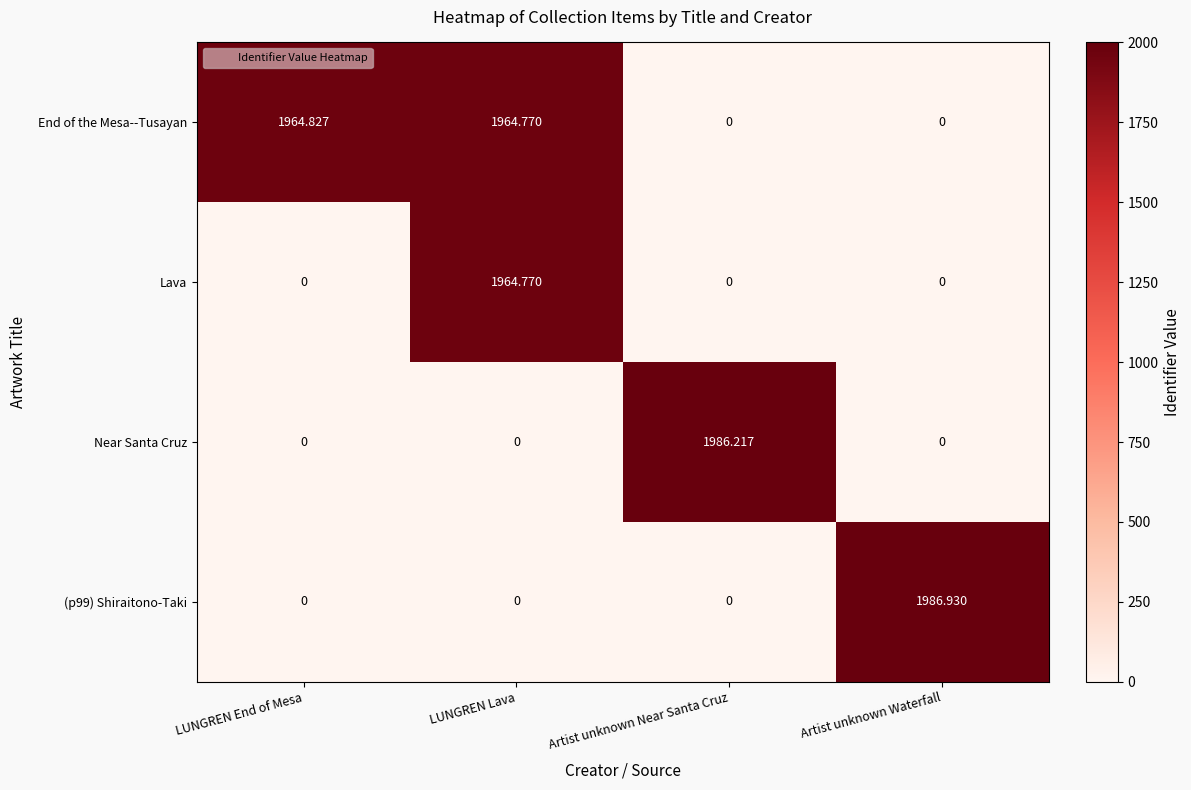

Between LUNGREN End of Mesa and LUNGREN Lava, which series saw the biggest shift?

Lava